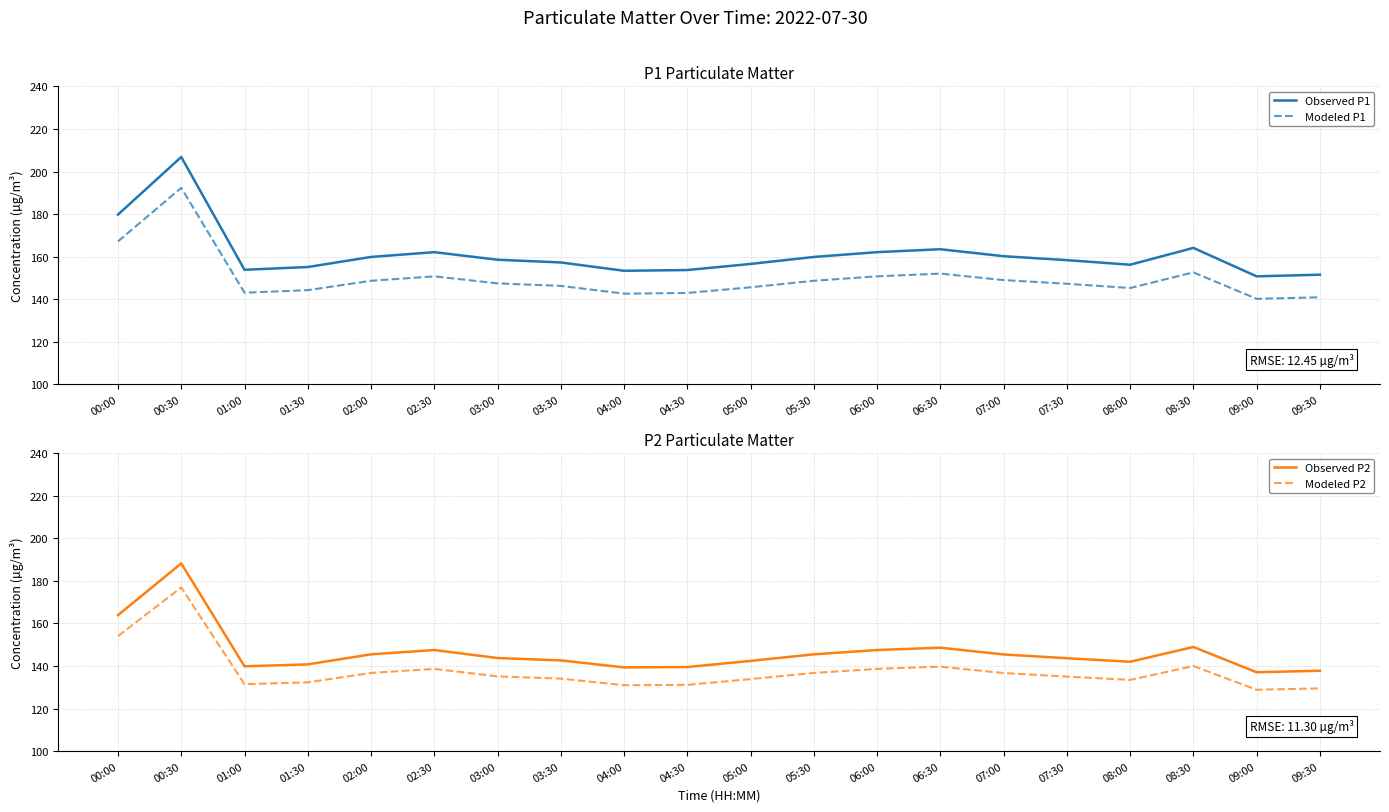

Where is Modeled P1 nearest to the value 166?

00:00